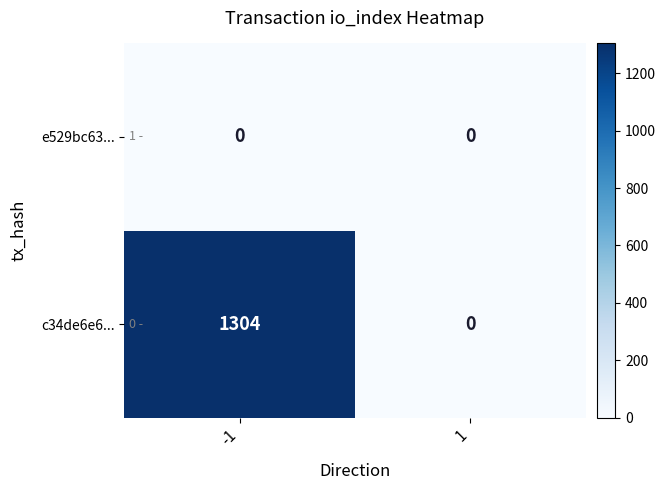

List the series in order of their overall mean, highest first.

c34de6e6..., e529bc63...